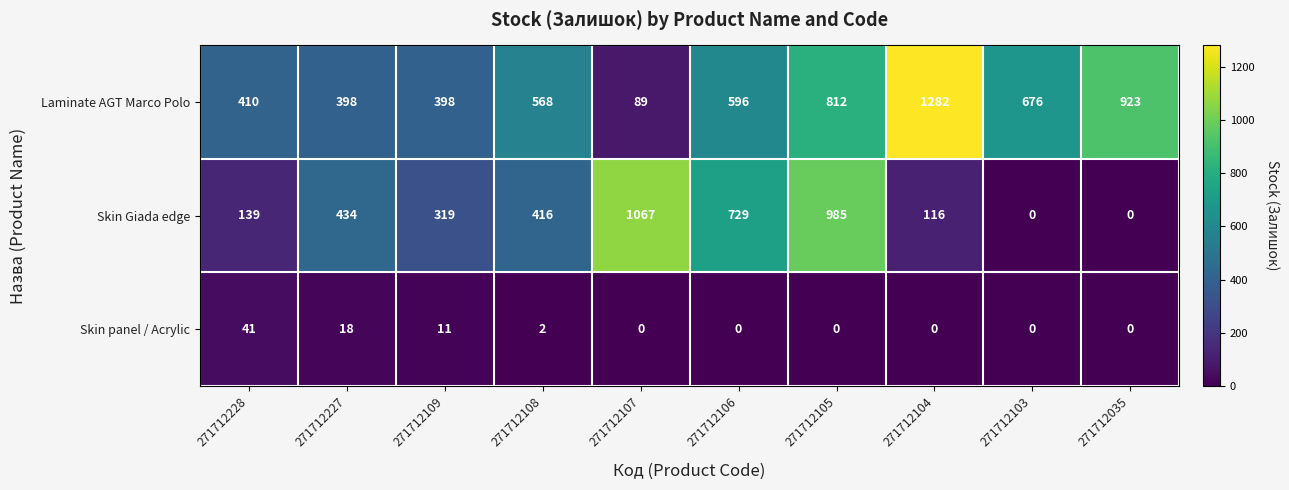

Is it true that Skin Giada edge equals 672 at 271712108?

False